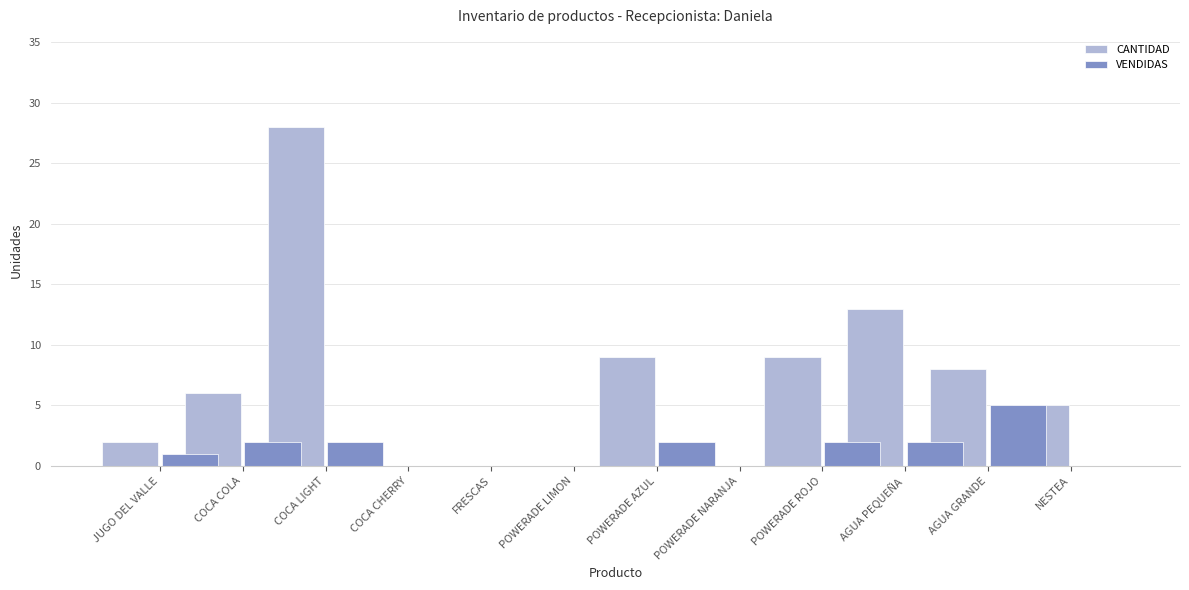

How many VENDIDAS values are between 0 and 2?

11